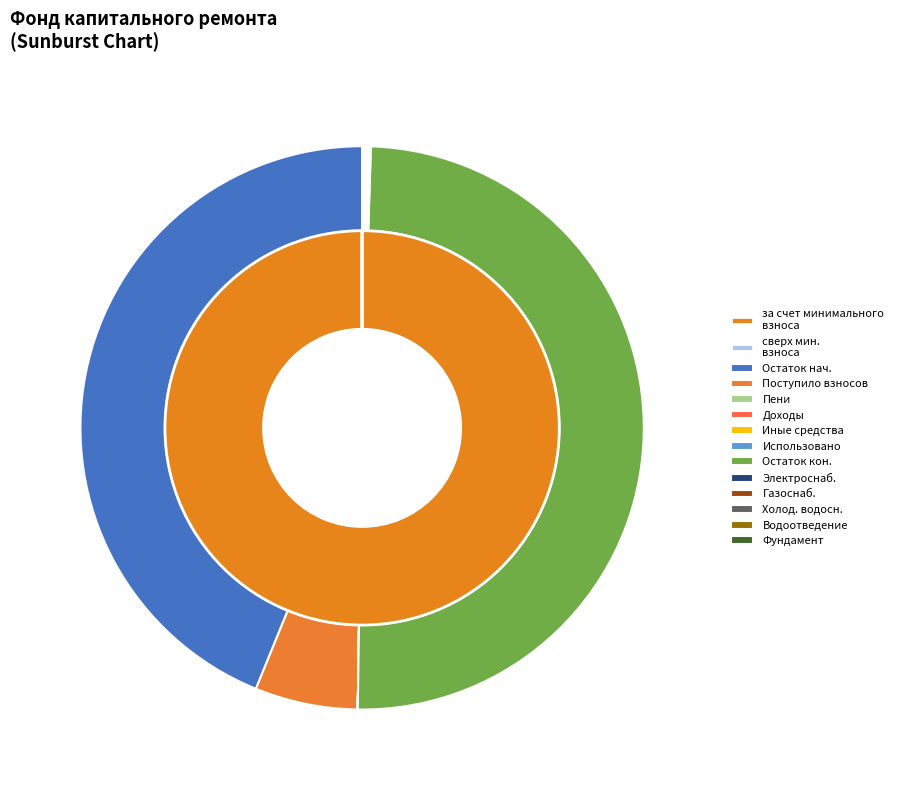

How many slices are in this pie chart?

4